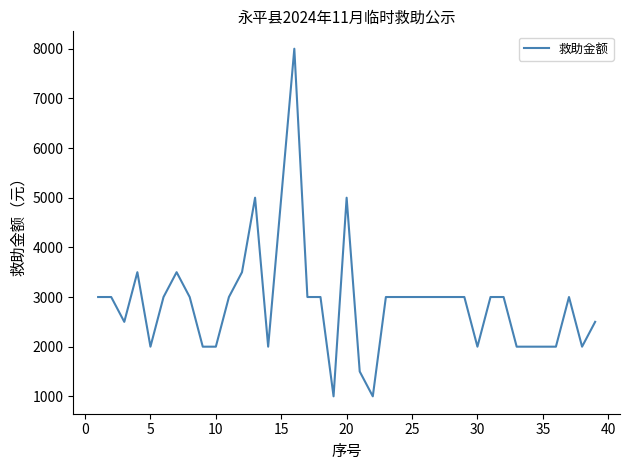

What is the maximum value shown in the chart?

8000